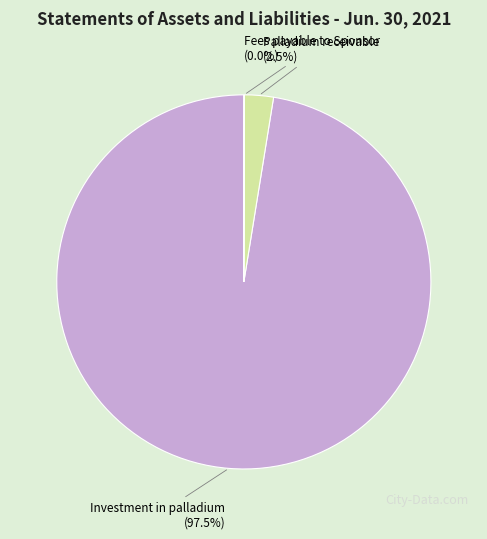

Does any single category account for the majority?

Yes